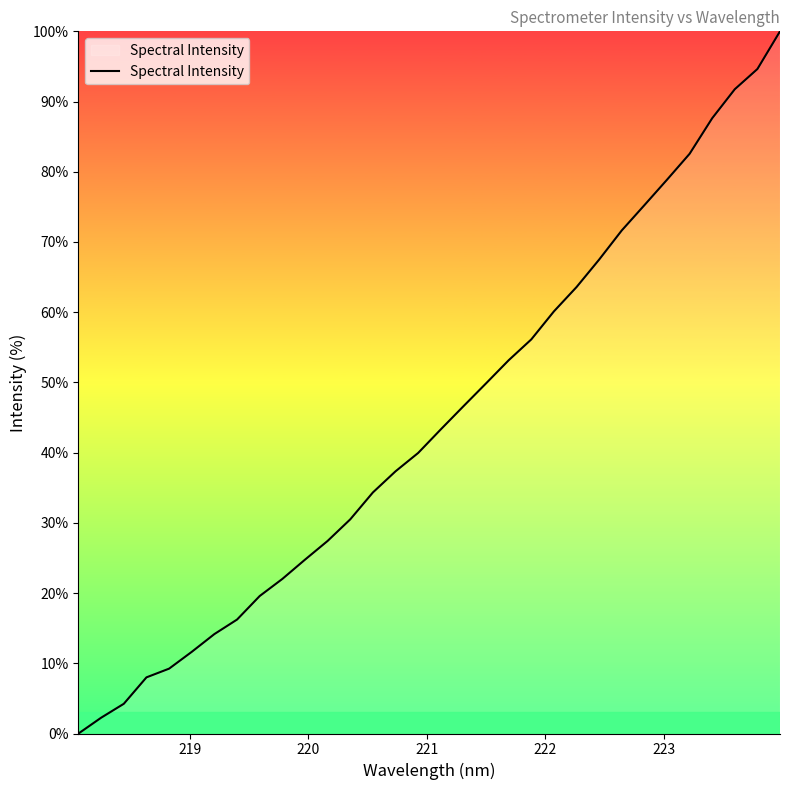

What is the greatest value displayed?

100.0